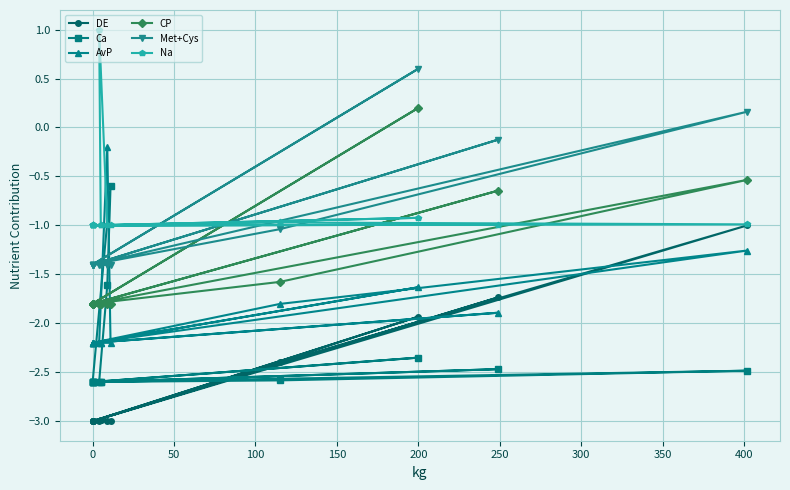

How many lines are shown in the chart?

6